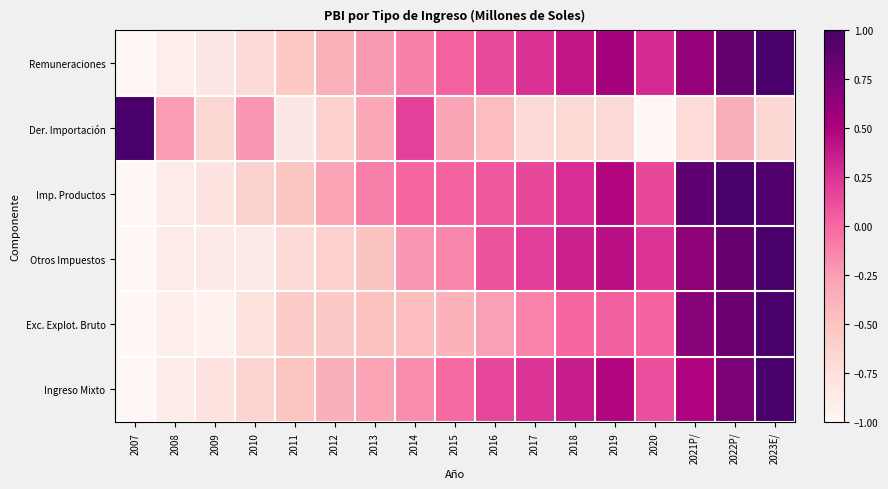

Which series has the largest range (max minus min)?

Remuneraciones